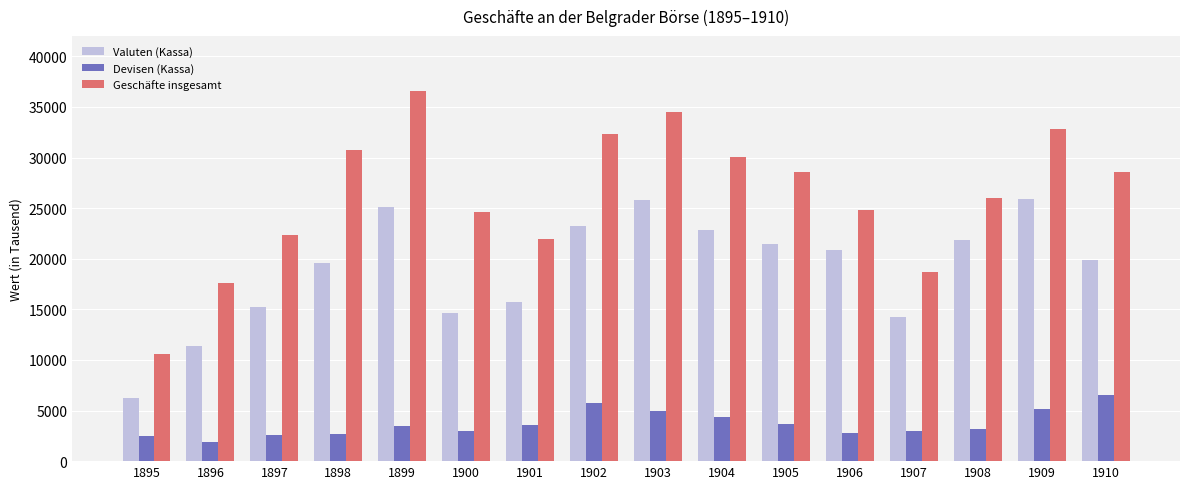

What is the lowest value of the Valuten (Kassa) series?

6250.4